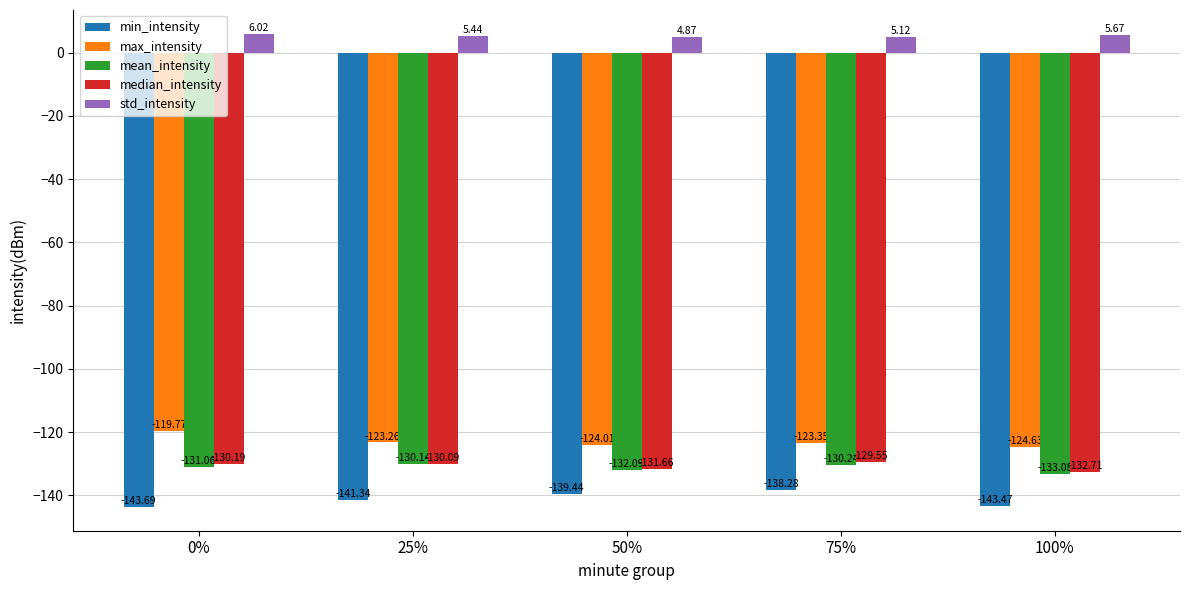

Which series has the largest total across all categories?

std_intensity